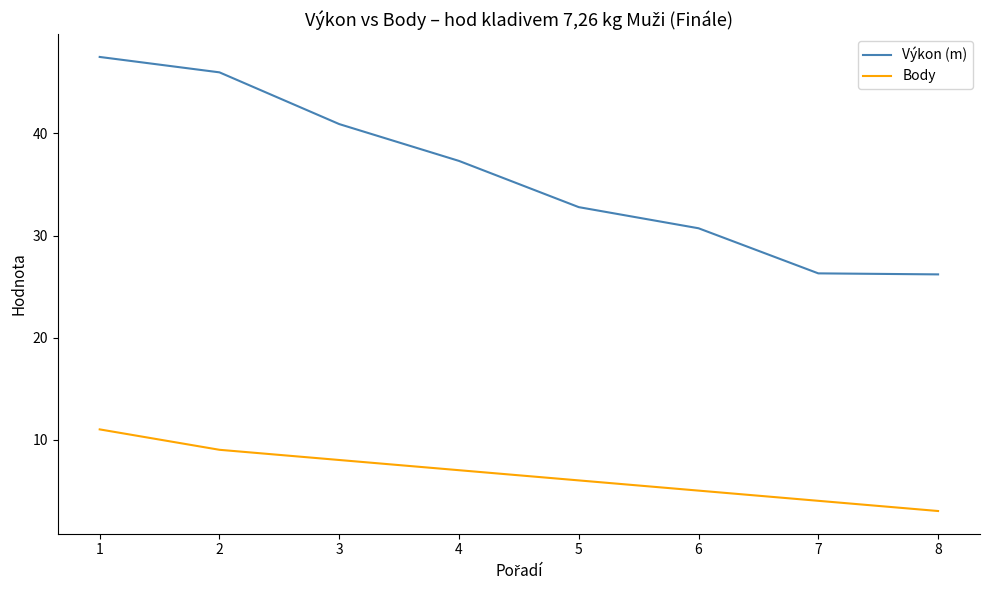

True or false: Výkon (m) and Body cross at least once.

False